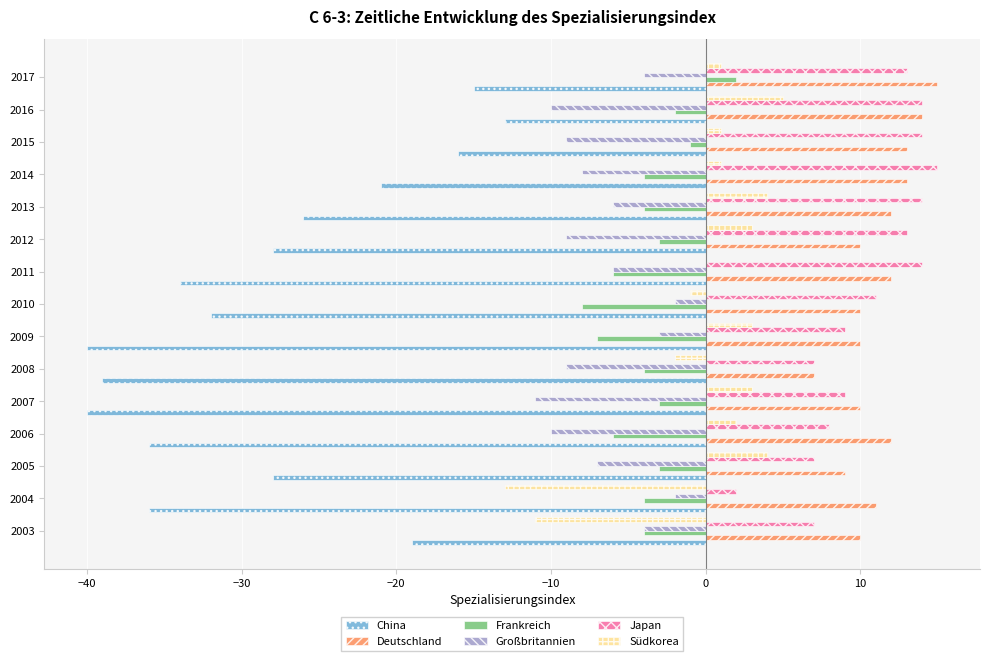

What is the sum of all Frankreich values?

-57